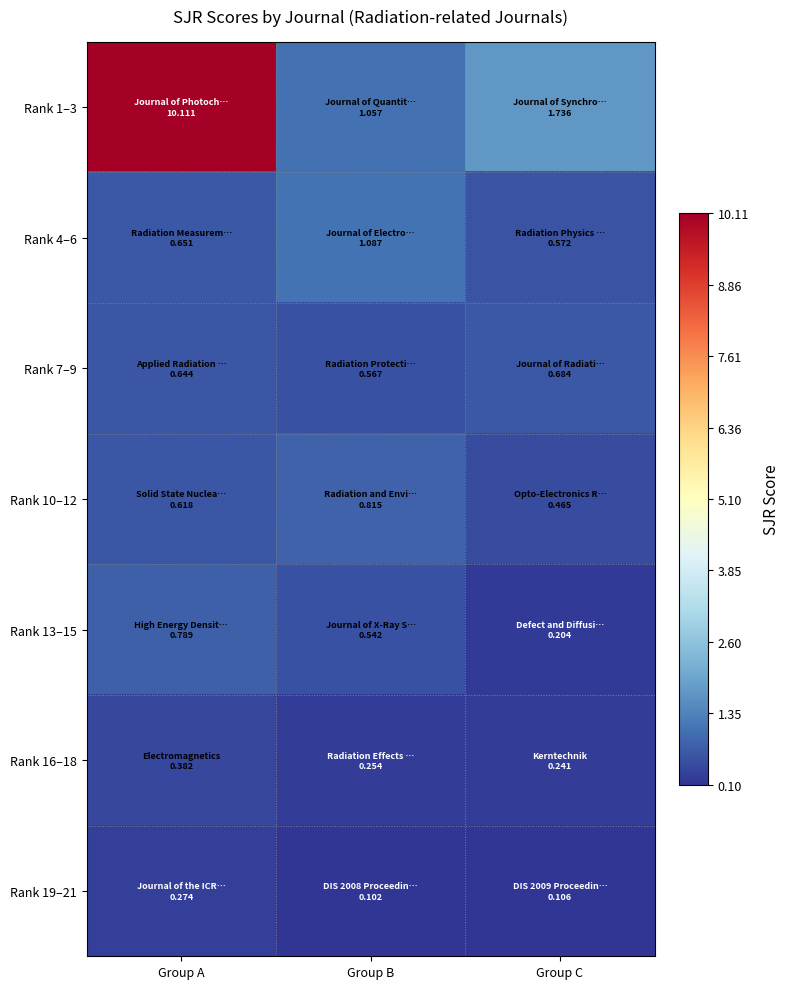

Rank the series by their maximum value, from lowest to highest.

Rank 19–21, Rank 16–18, Rank 7–9, Rank 13–15, Rank 10–12, Rank 4–6, Rank 1–3